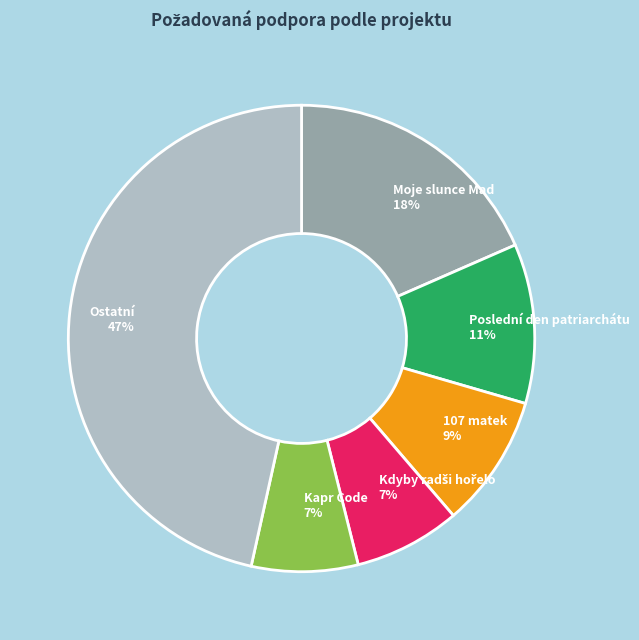

Count the number of slices in the pie.

6